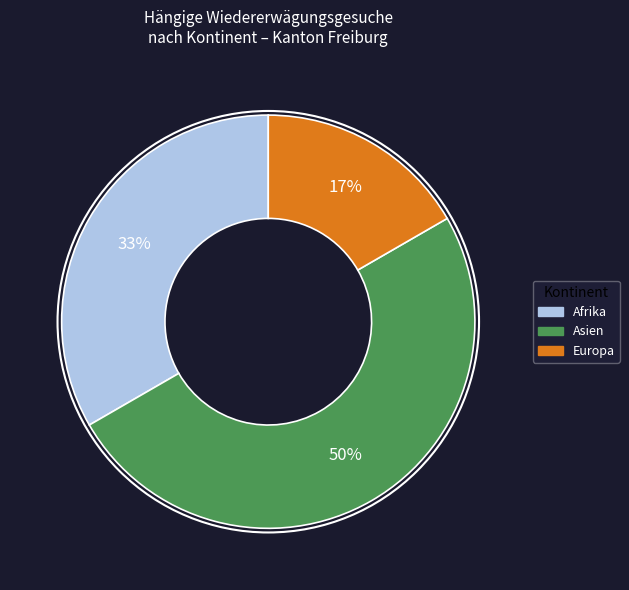

How many segments does this pie chart have?

3